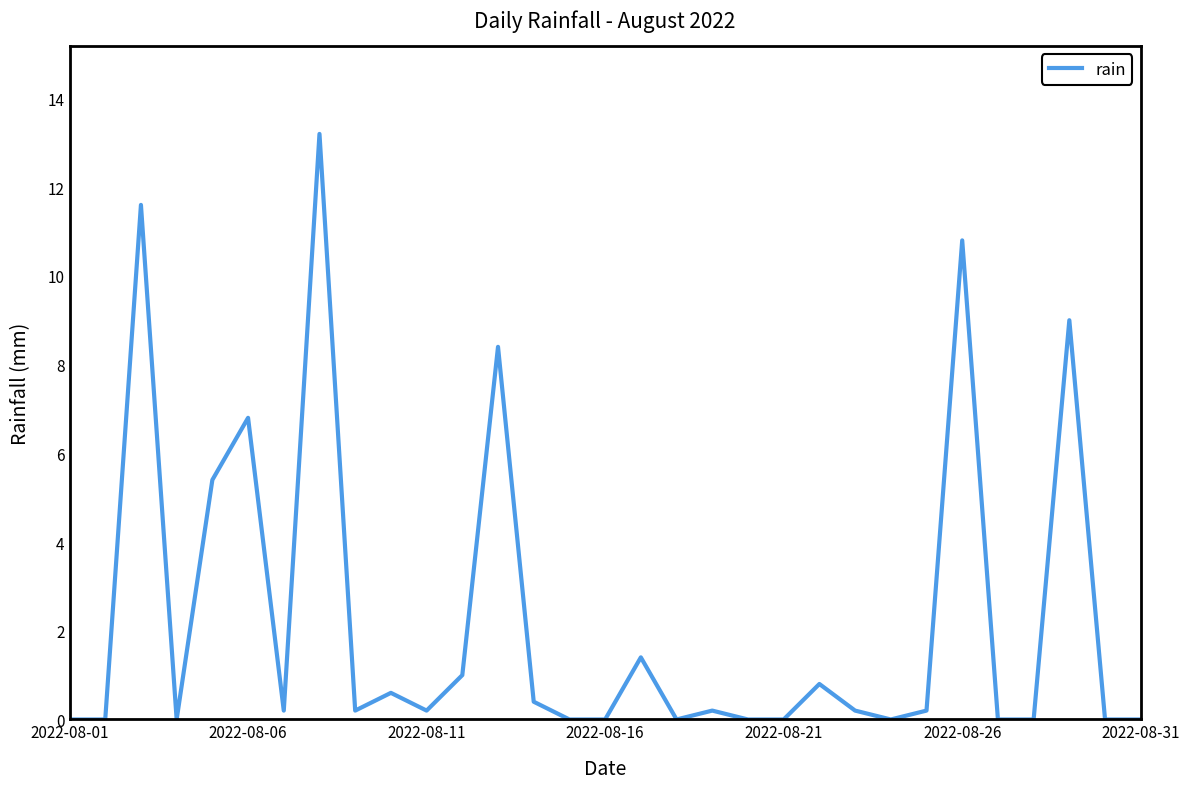

What is the maximum value shown in the chart?

13.2